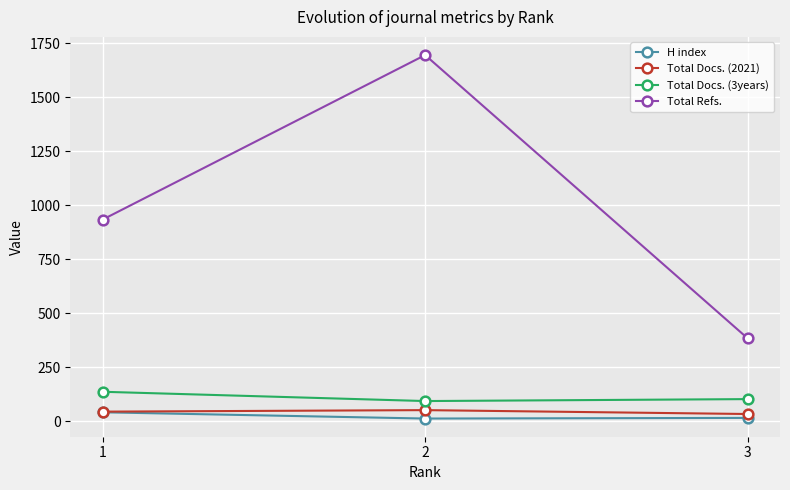

The value of H index at 2 is 18. True or false?

False